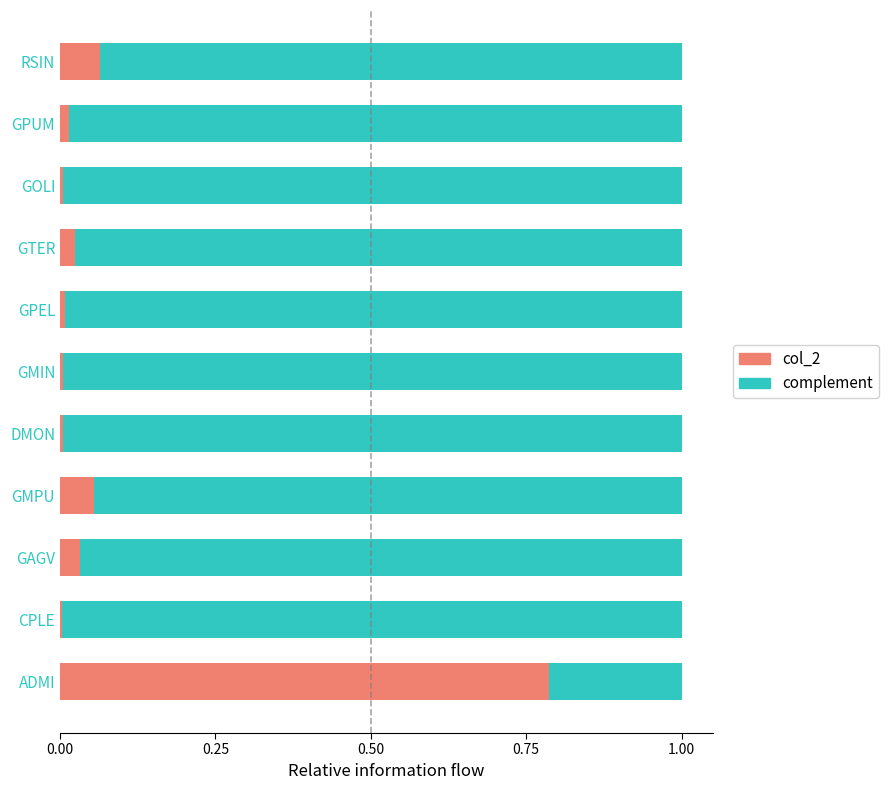

The value of col_2 at ADMI is 1.0. True or false?

False